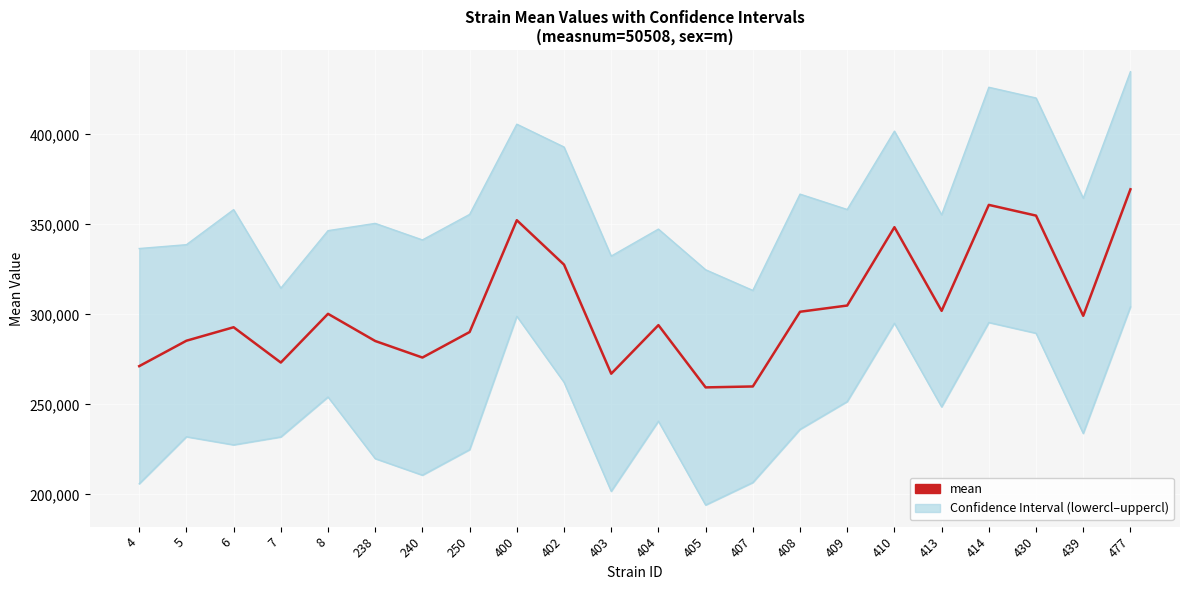

At which category does the data reach its first local valley?

7